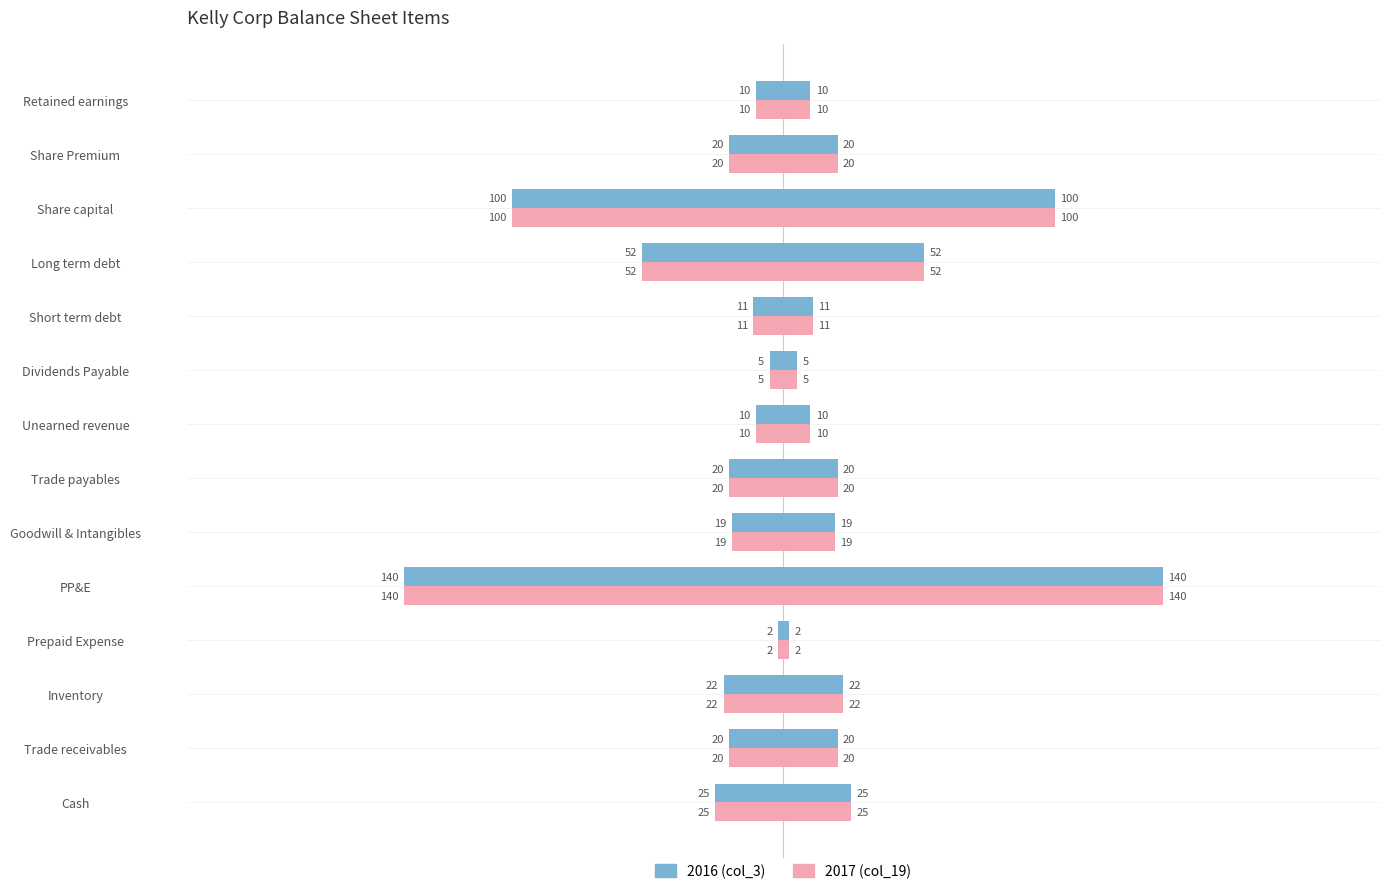

Which series changed the most between PP&E and Goodwill & Intangibles?

2016 (col_3)